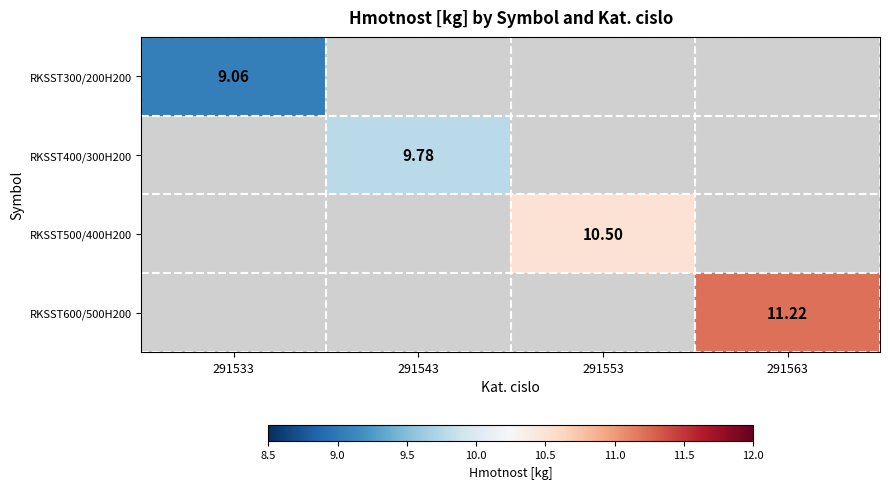

Rank the series by their maximum value, from lowest to highest.

RKSST300/200H200, RKSST400/300H200, RKSST500/400H200, RKSST600/500H200